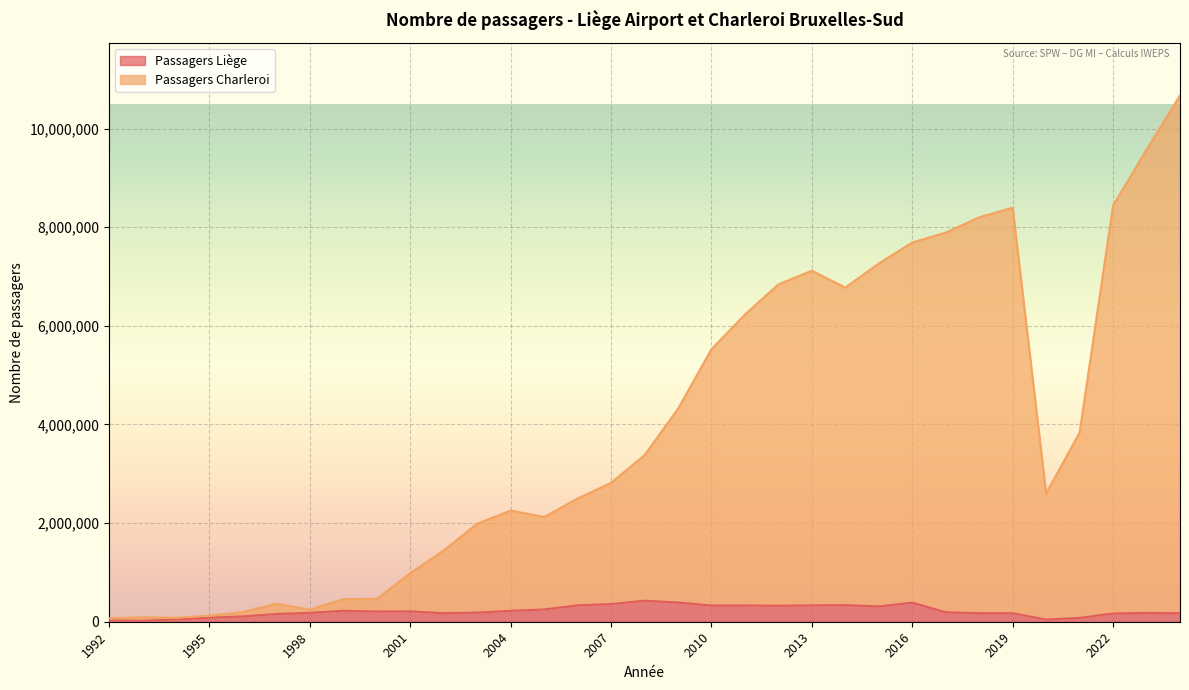

List the series in order of their peak value, highest first.

Passagers Charleroi, Passagers Liège